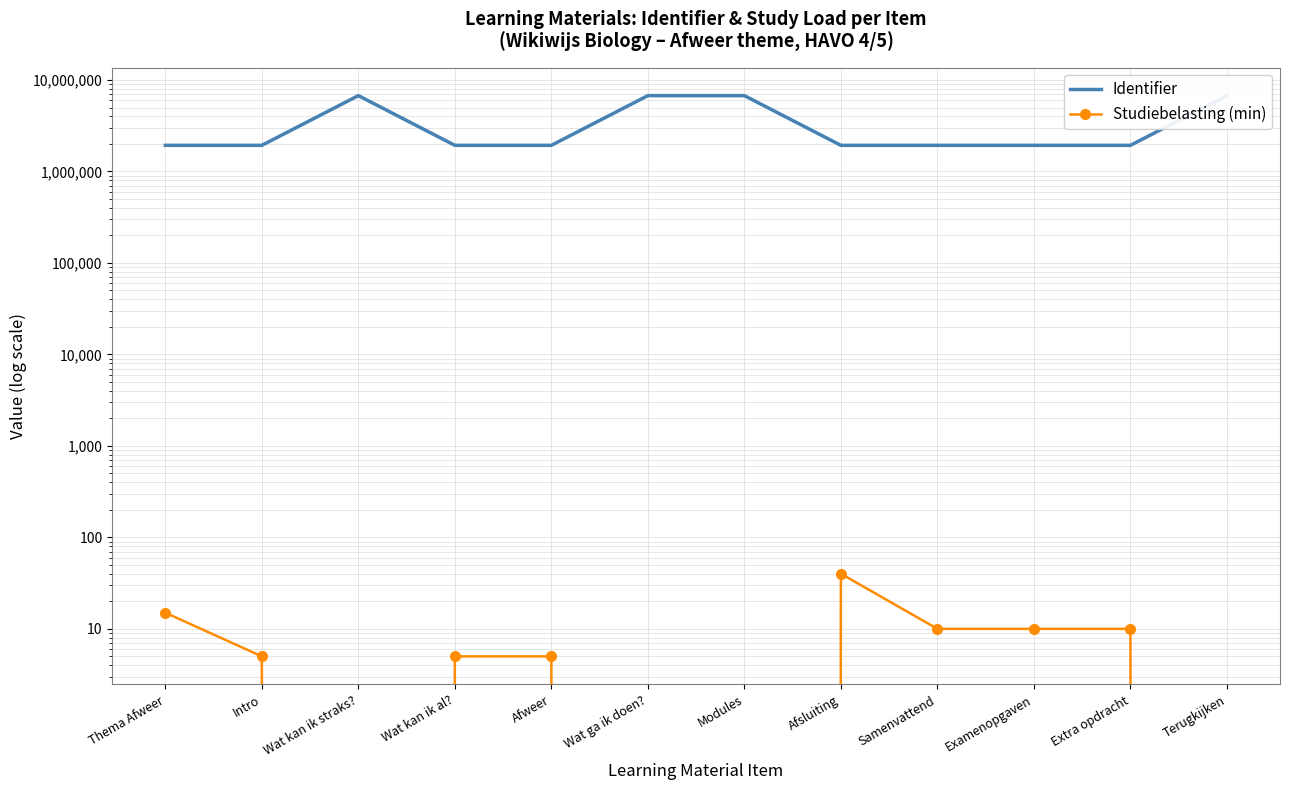

True or false: Identifier and Studiebelasting (min) cross at least once.

False